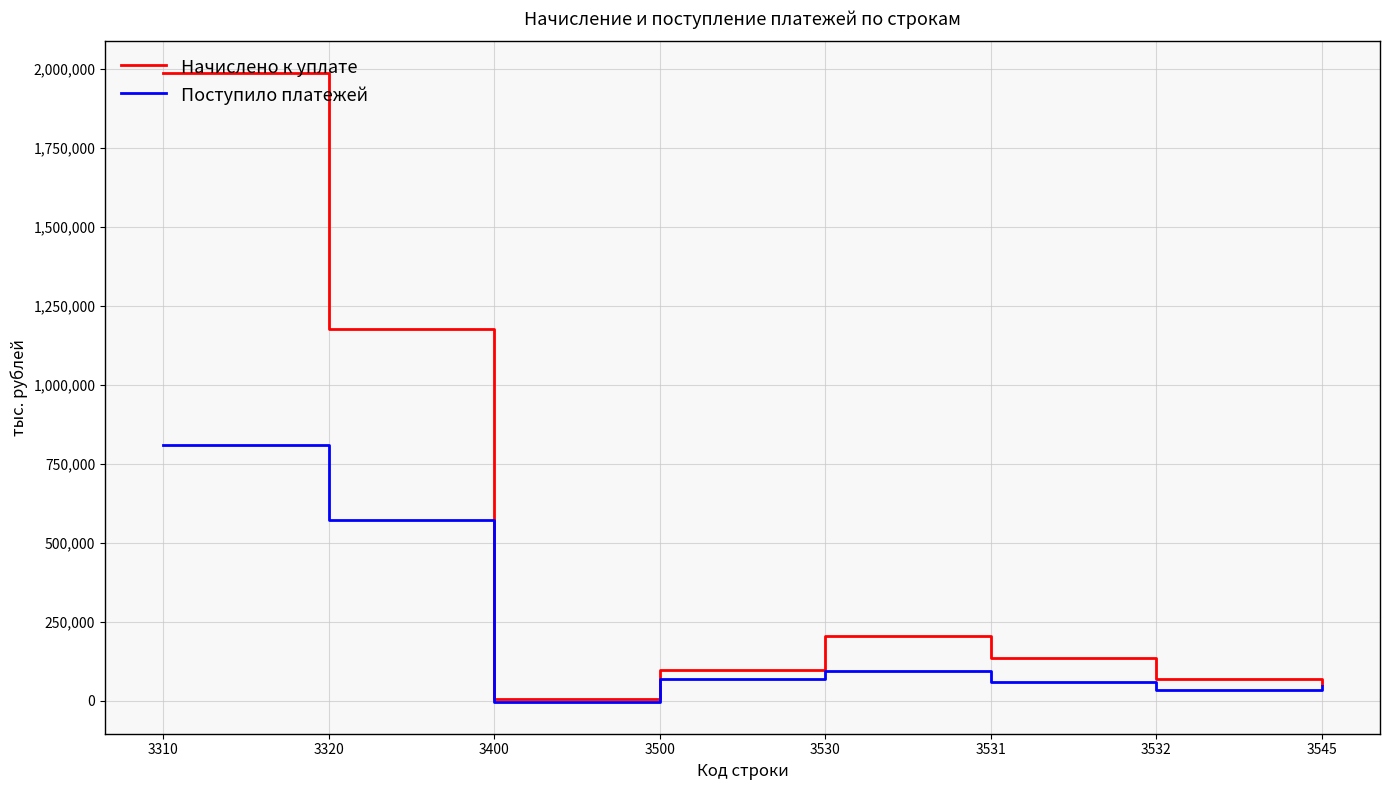

How many interior local peaks does the Поступило платежей series have?

1